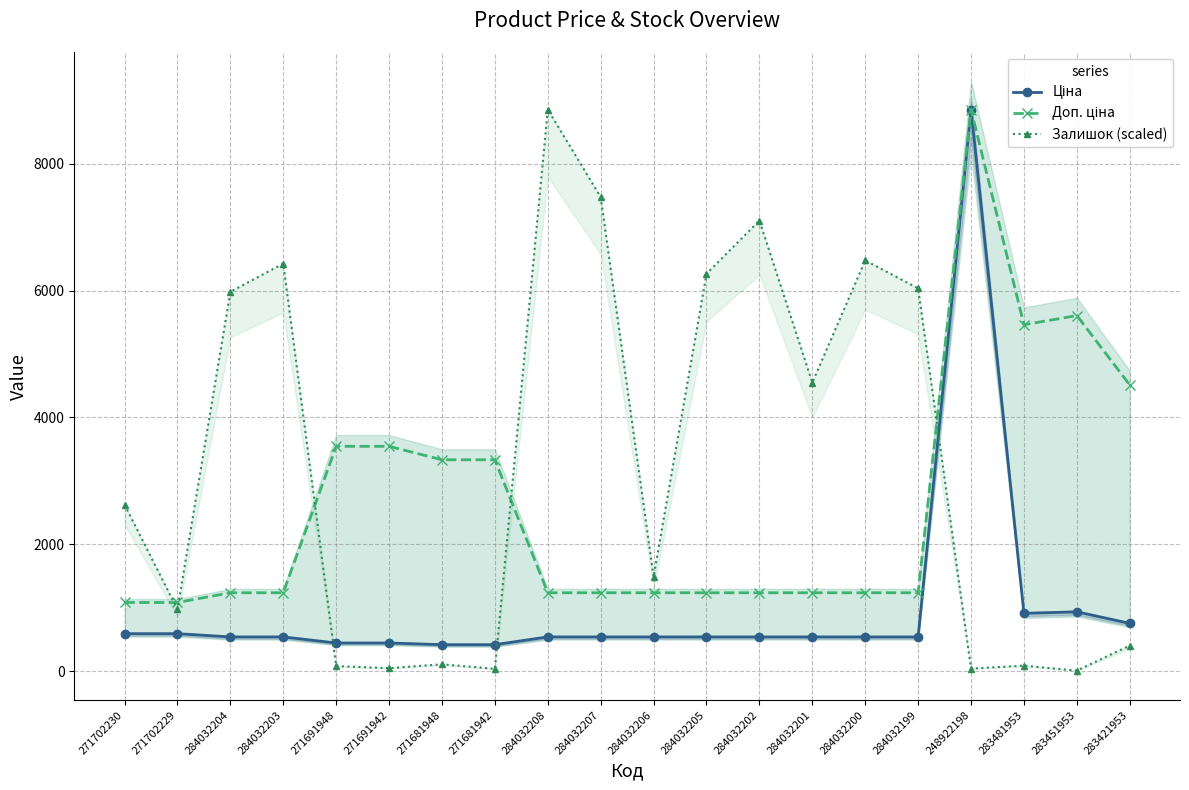

What is the greatest value displayed?

8856.7